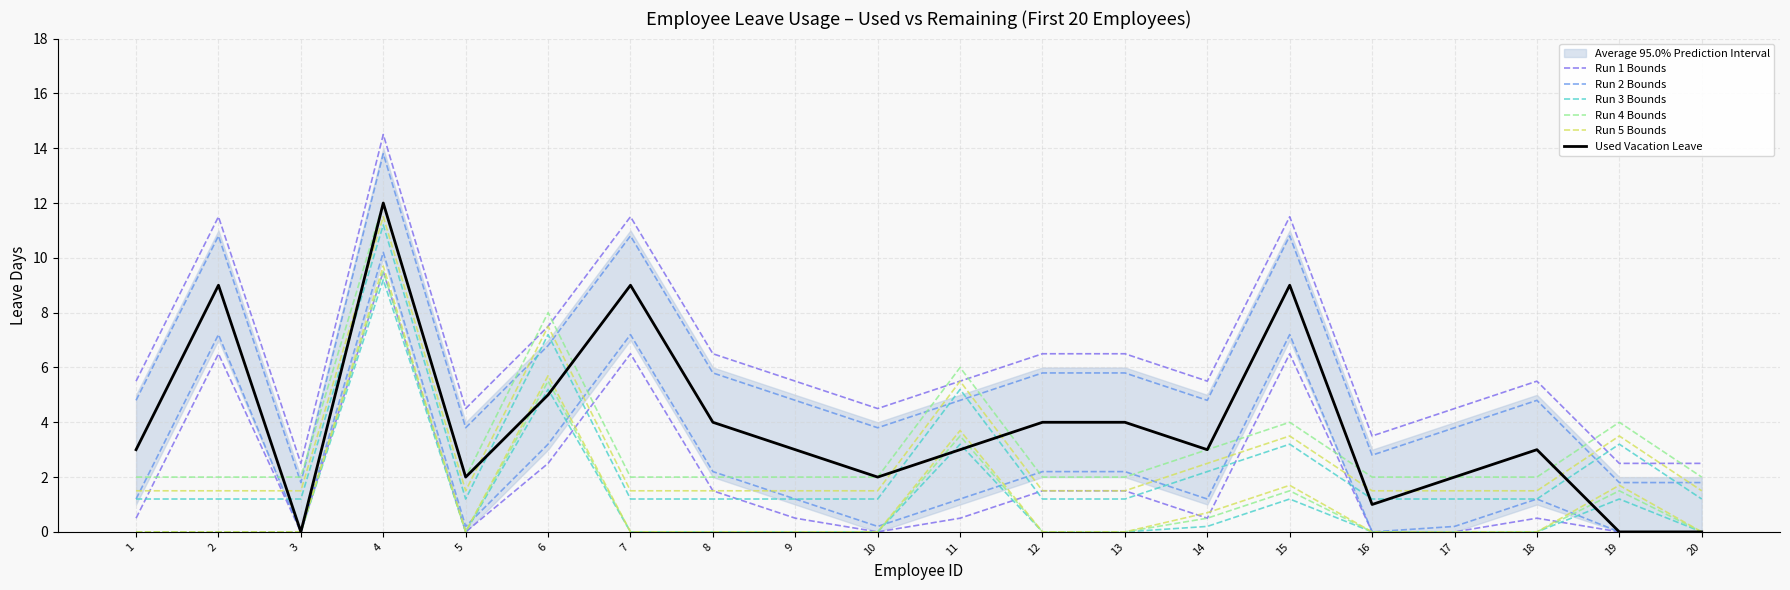

Reading left to right, transcribe all the data shown in this chart.

Run 1 Bounds: 1=0.5	2=6.5	3=0.0	4=9.5	5=0.0	6=2.5	7=6.5	8=1.5	9=0.5	10=0.0	11=0.5	12=1.5	13=1.5	14=0.5	15=6.5	16=0.0	17=0.0	18=0.5	19=0.0	20=0.0
Run 2 Bounds: 1=1.2	2=7.2	3=0.0	4=10.2	5=0.2	6=3.2	7=7.2	8=2.2	9=1.2	10=0.2	11=1.2	12=2.2	13=2.2	14=1.2	15=7.2	16=0.0	17=0.2	18=1.2	19=0.0	20=0.0
Run 3 Bounds: 1=0.0	2=0.0	3=0.0	4=9.2	5=0.0	6=5.2	7=0.0	8=0.0	9=0.0	10=0.0	11=3.2	12=0.0	13=0.0	14=0.2	15=1.2	16=0.0	17=0.0	18=0.0	19=1.2	20=0.0
Run 4 Bounds: 1=0.0	2=0.0	3=0.0	4=9.5	5=0.0	6=5.5	7=0.0	8=0.0	9=0.0	10=0.0	11=3.5	12=0.0	13=0.0	14=0.5	15=1.5	16=0.0	17=0.0	18=0.0	19=1.5	20=0.0
Run 5 Bounds: 1=0.0	2=0.0	3=0.0	4=9.7	5=0.0	6=5.7	7=0.0	8=0.0	9=0.0	10=0.0	11=3.7	12=0.0	13=0.0	14=0.7	15=1.7	16=0.0	17=0.0	18=0.0	19=1.7	20=0.0
Used Vacation Leave: 1=3.0	2=9.0	3=0.0	4=12.0	5=2.0	6=5.0	7=9.0	8=4.0	9=3.0	10=2.0	11=3.0	12=4.0	13=4.0	14=3.0	15=9.0	16=1.0	17=2.0	18=3.0	19=0.0	20=0.0